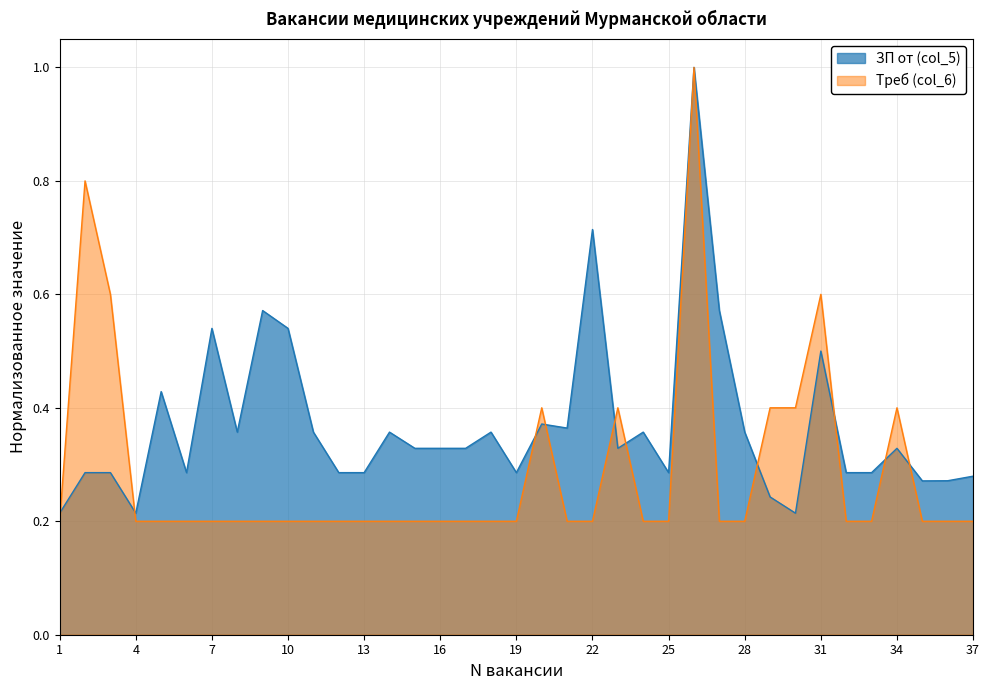

Between 35 and 30, which is larger?

35